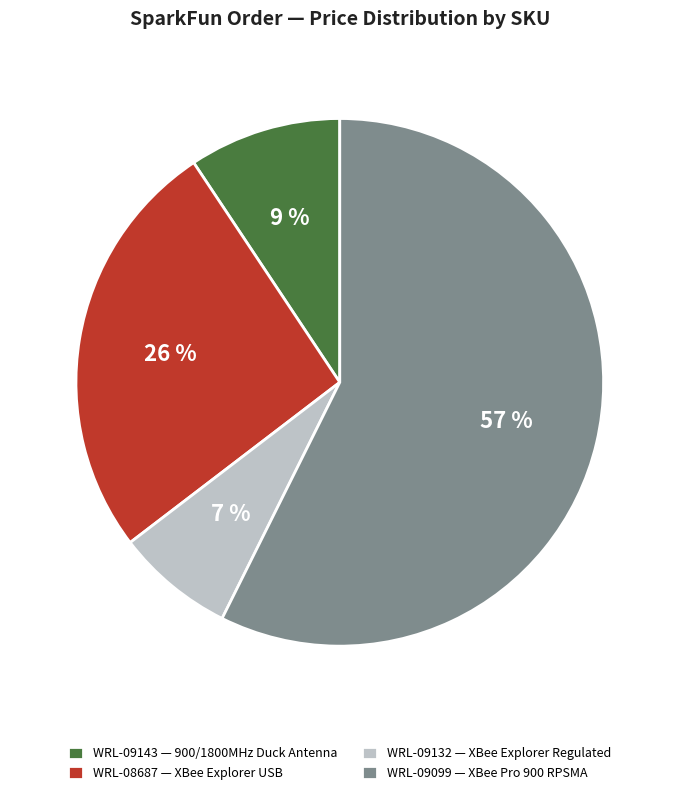

To the nearest percent, what is the difference between the WRL-09132 — XBee Explorer Regulated and WRL-09143 — 900/1800MHz Duck Antenna slice percentages?

2%